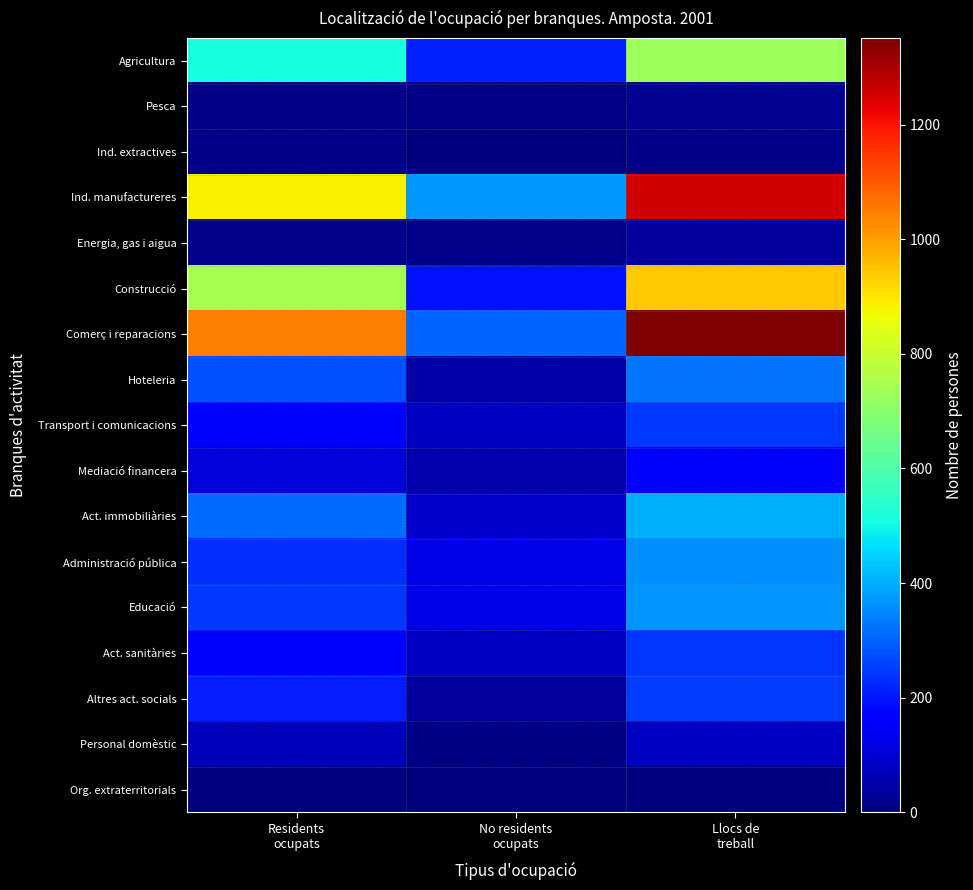

At how many categories does at least one series exceed 764?

2